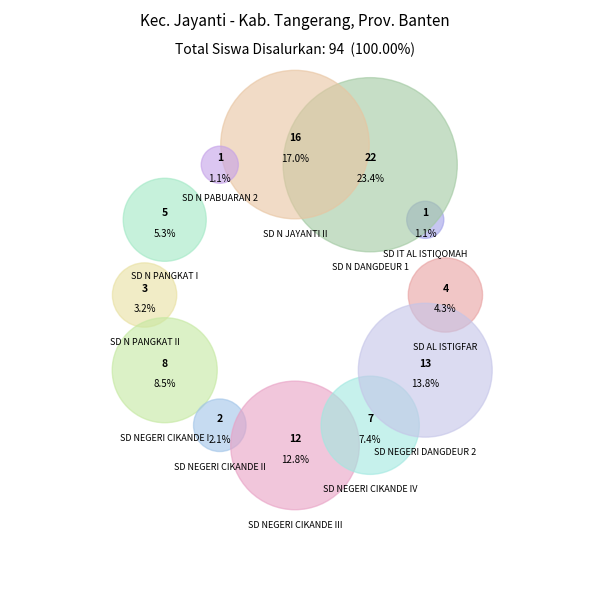

What is the ratio of the value at SD N JAYANTI II to the value at SD N DANGDEUR 1?

0.7